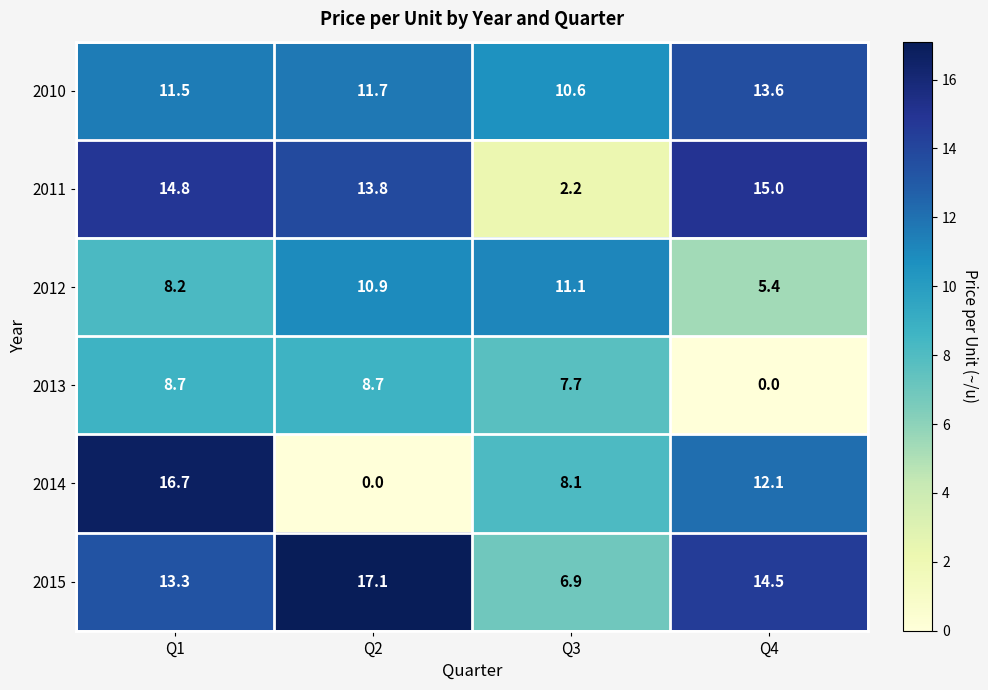

True or false: 2014 has a value of 19.9 at Q4.

False